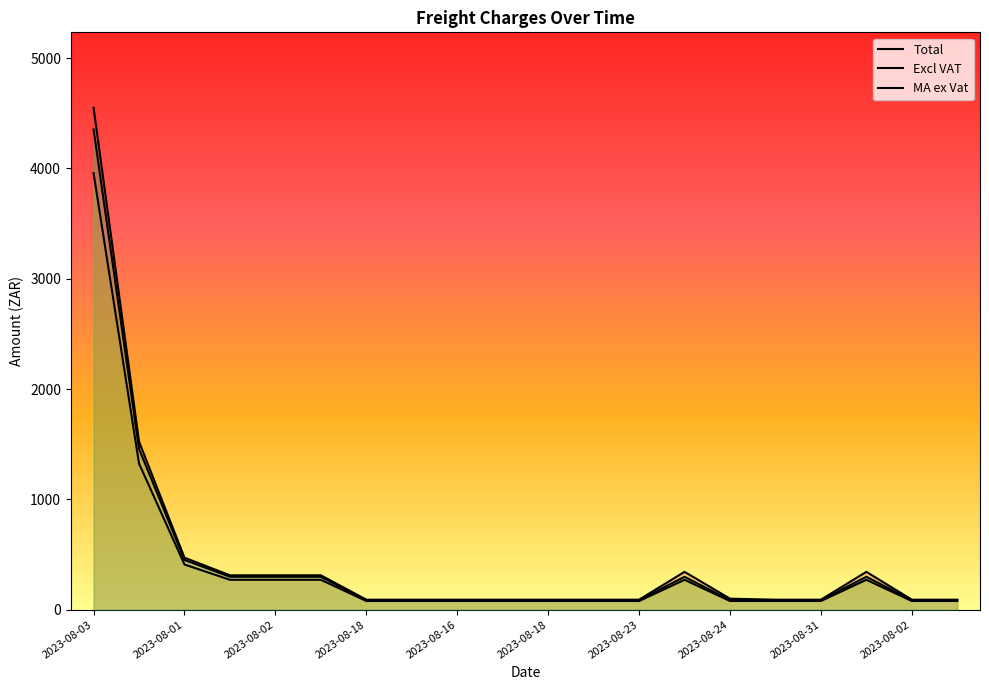

At which label does Total reach its minimum?

2023-08-18